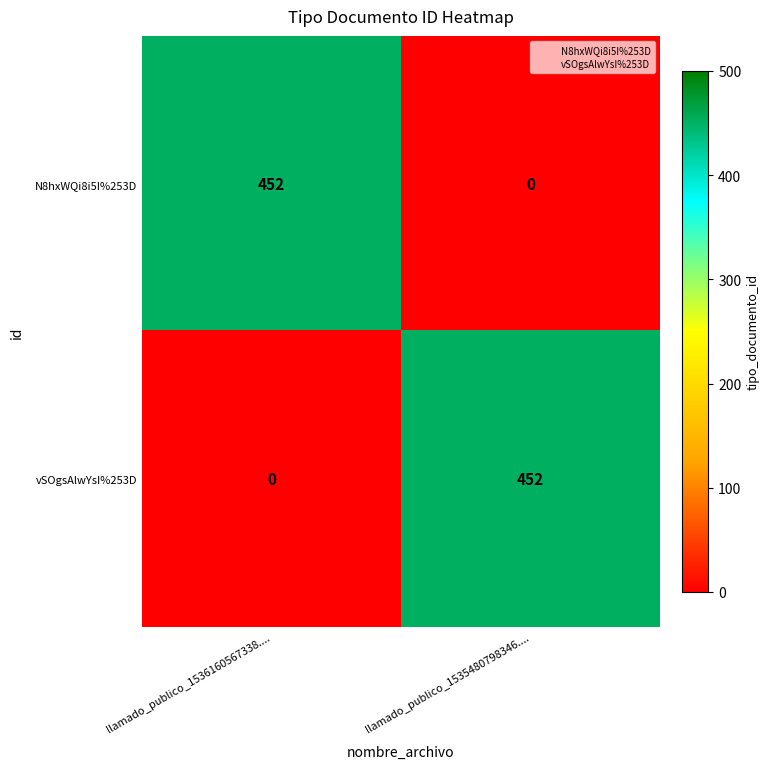

What is the sum of the N8hxWQi8i5I%253D values at llamado_publico_1535480798346.... and llamado_publico_1536160567338....?

452